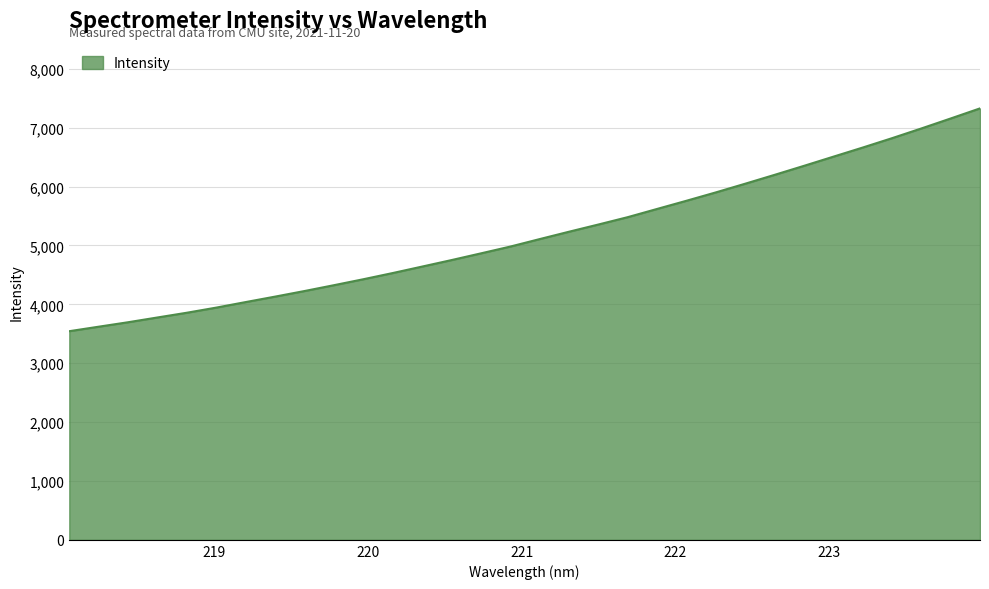

True or false: the data has more than 0 interior local peaks.

False